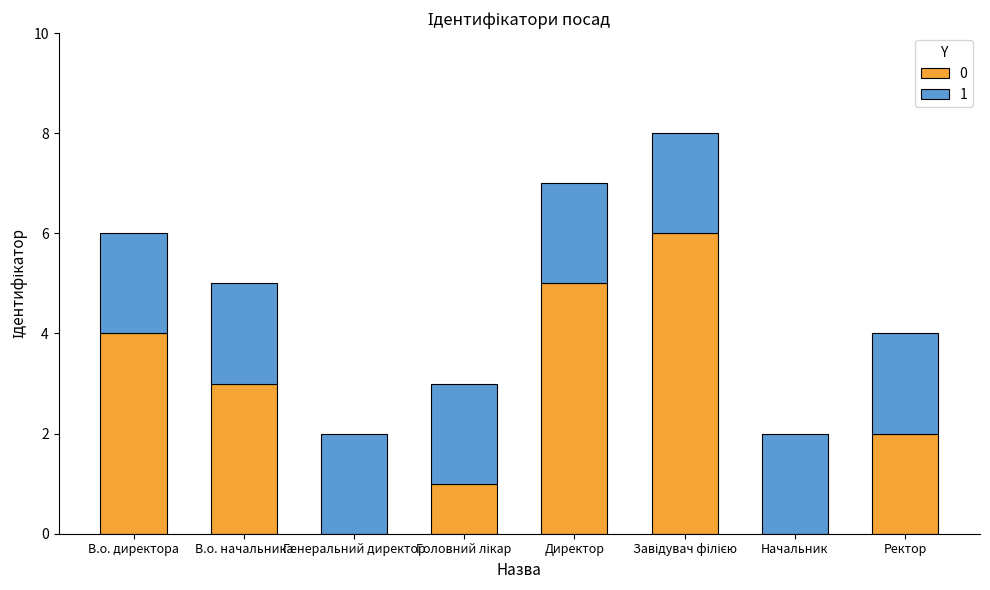

The value of 0 at Начальник is 0. True or false?

True